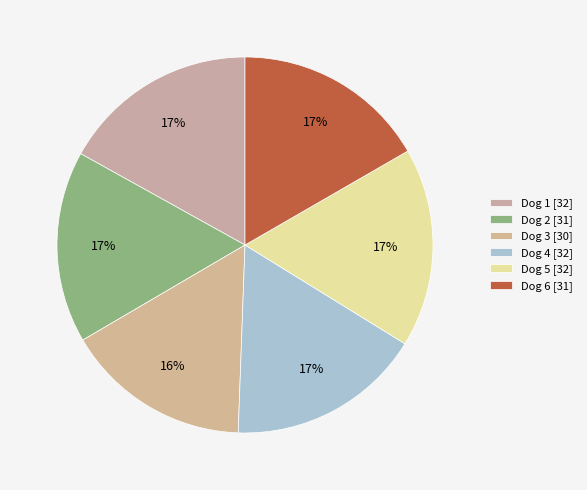

Approximately how many times larger is the value at Dog 2 compared to Dog 6?

1.0